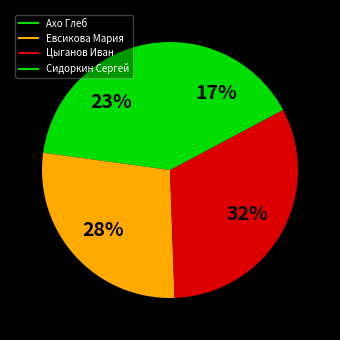

Which slice is the smallest?

Сидоркин Сергей